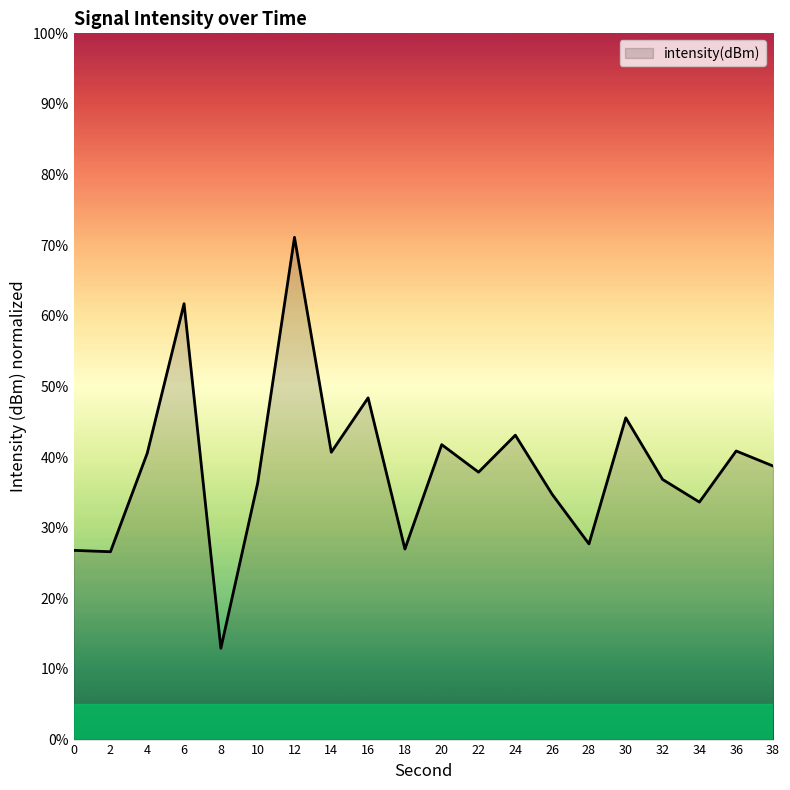

What is the ratio of the value at 0 to the value at 4?

0.7